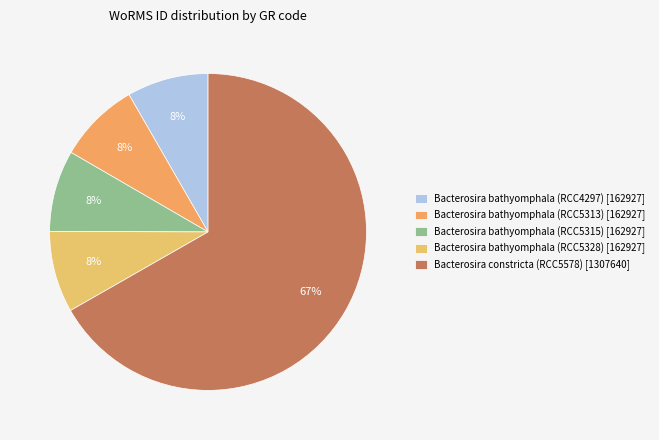

Which slice represents more than half of the pie?

Bacterosira constricta (RCC5578)